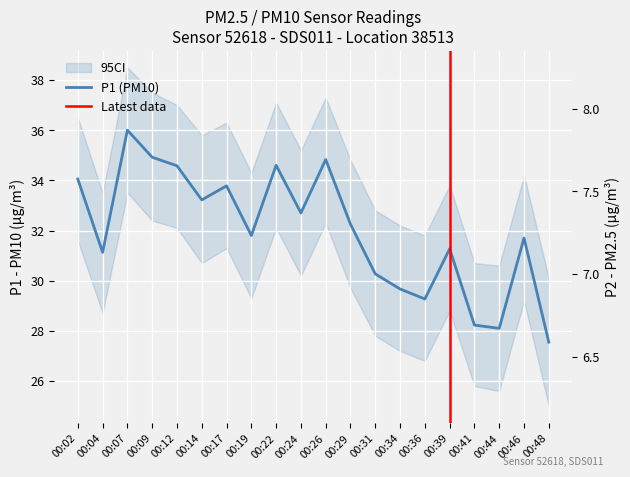

How many values in the P2 series exceed 7?

12